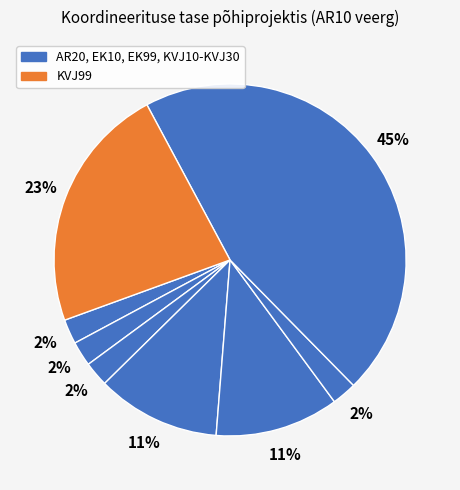

How many segments does this pie chart have?

8